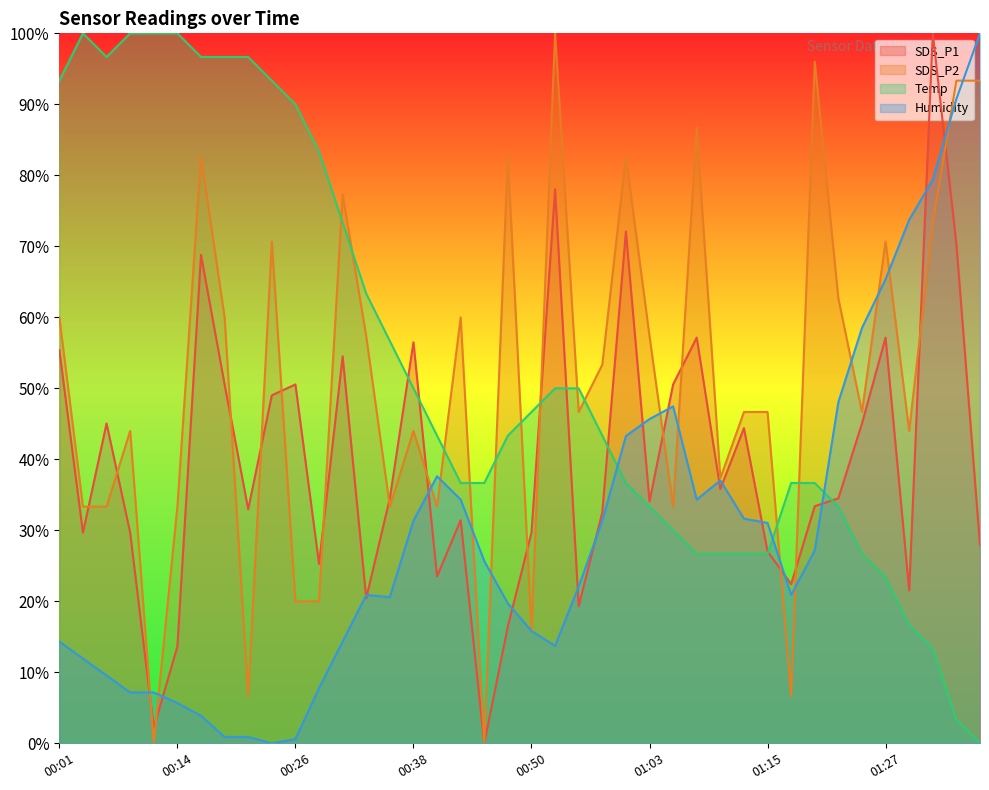

At which label does SDS_P1 reach its minimum?

00:45